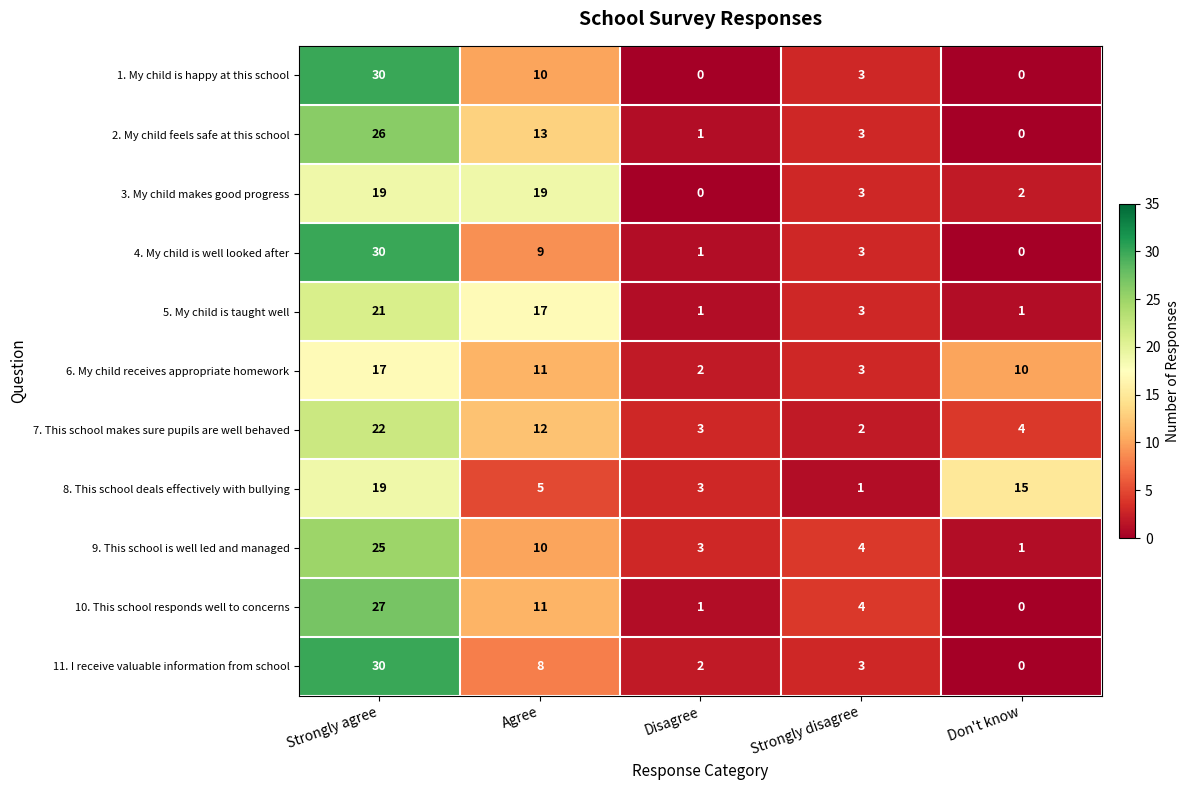

At which category is the sum across all series the highest?

Strongly agree